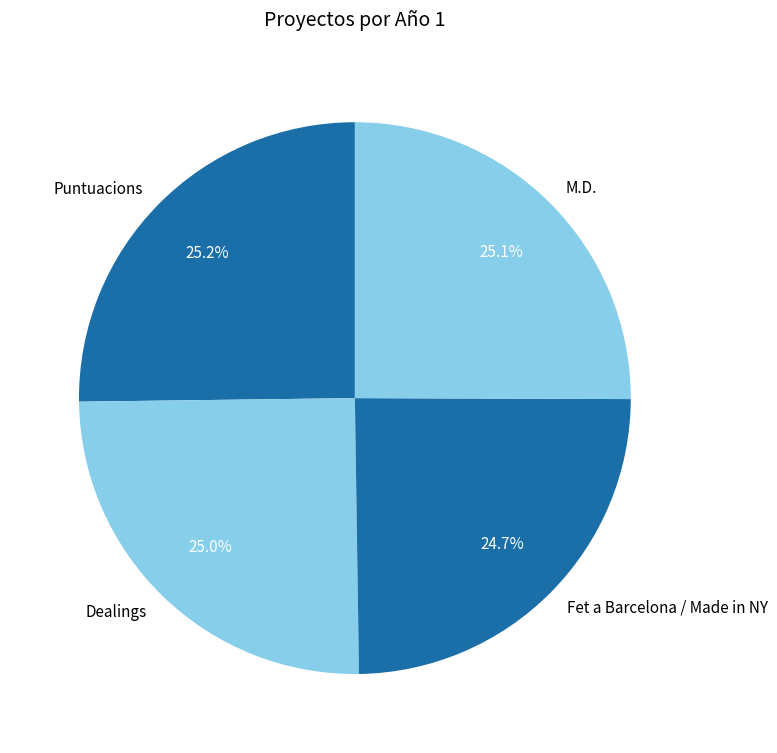

What is the ratio of the value at Fet a Barcelona / Made in NY to the value at Dealings?

1.0